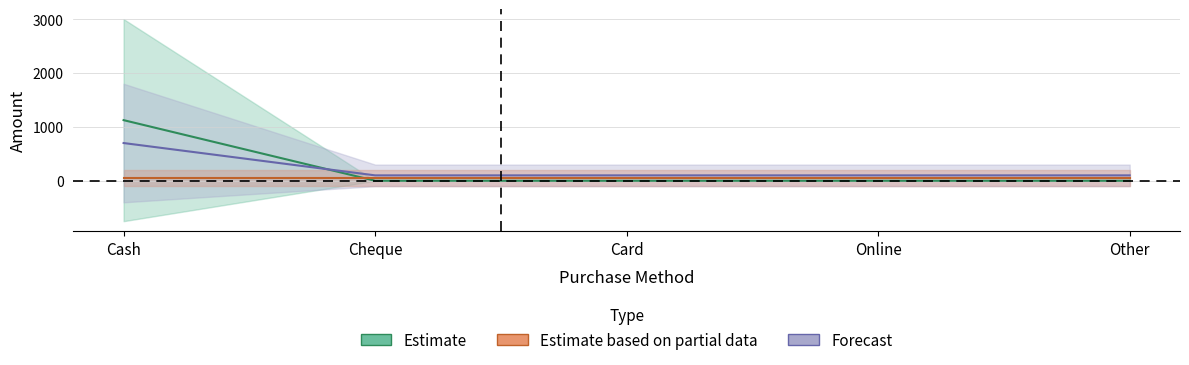

Rank the categories by value from lowest to highest.

Cheque, Card, Online, Other, Cash